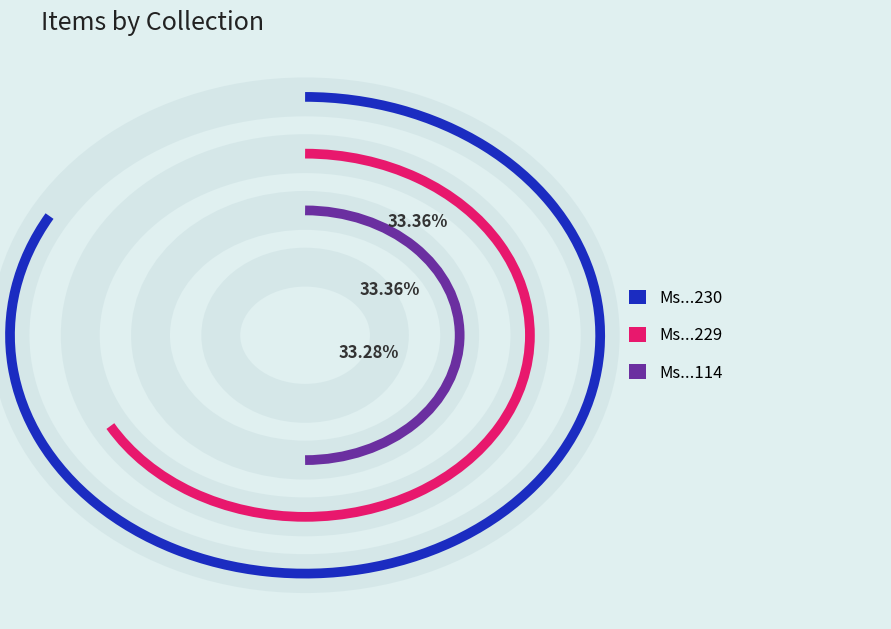

To the nearest percent, what is the average slice percentage?

33%